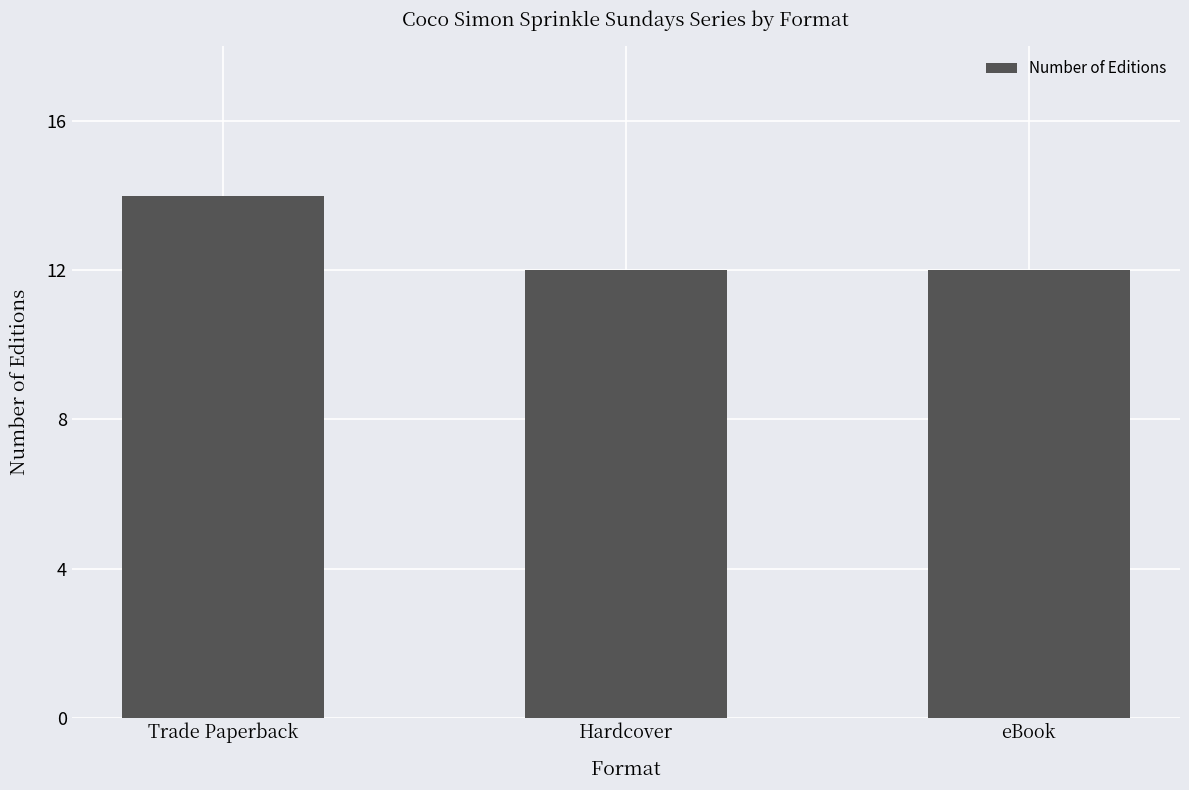

The chart shows a value of 12 at eBook. True or false?

True